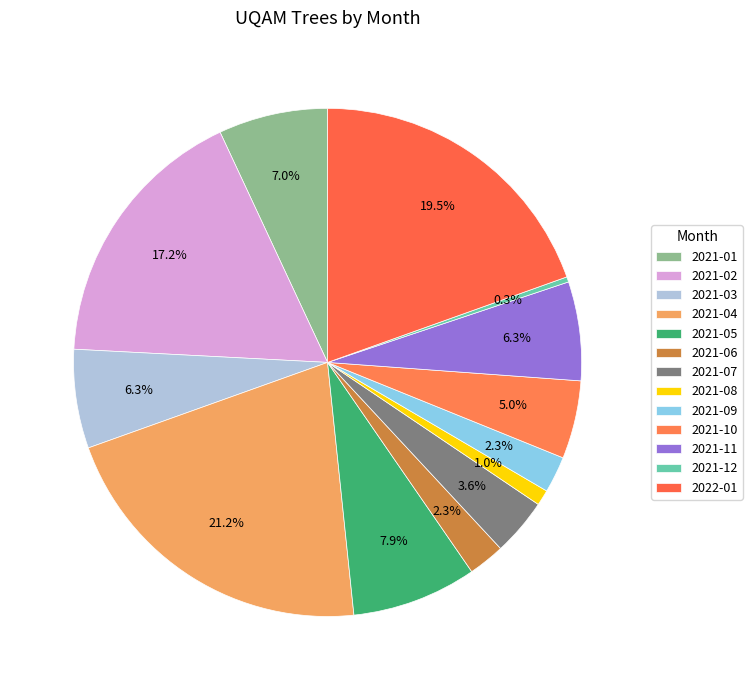

Count the number of slices in the pie.

13